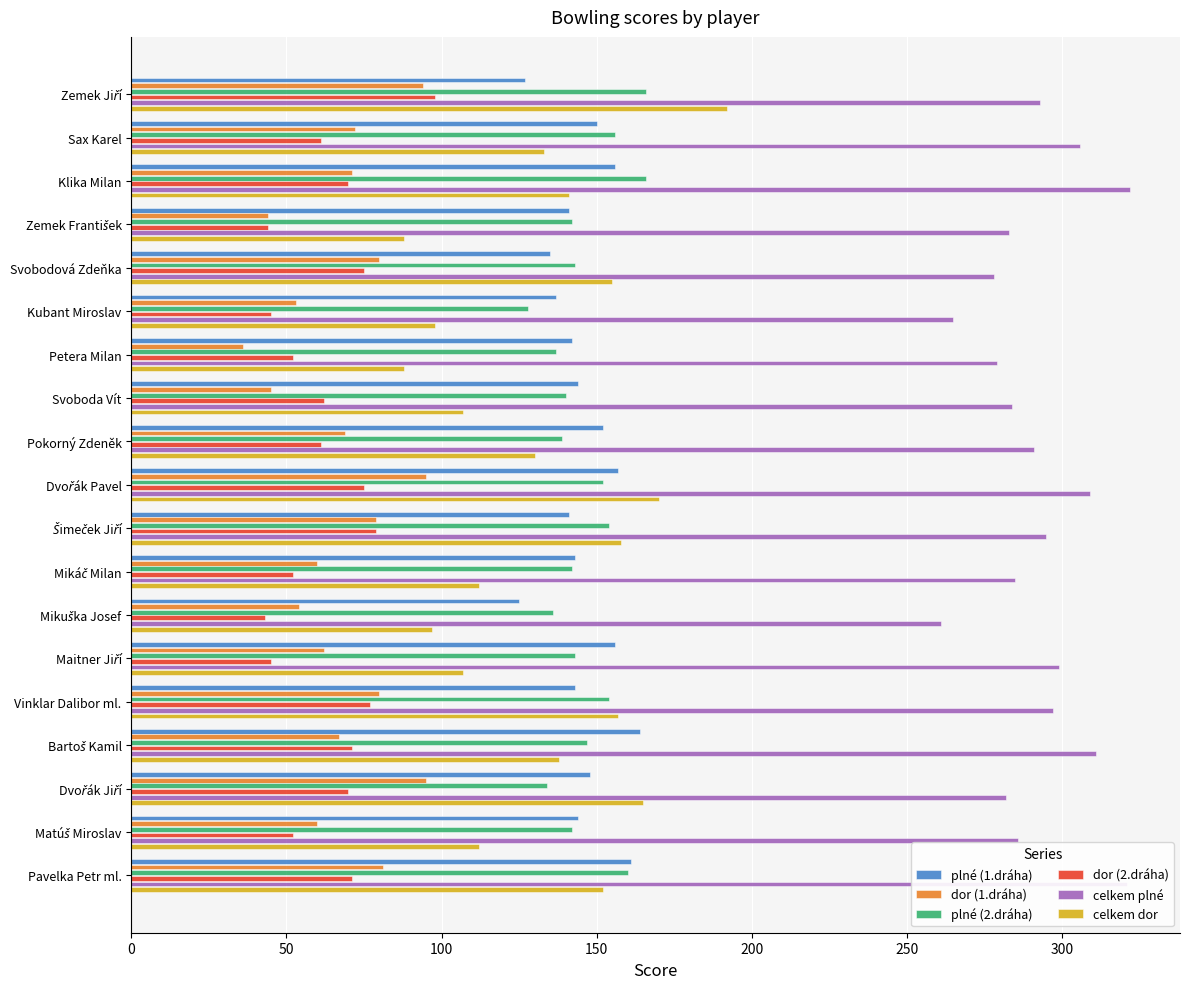

The plné (2.dráha) series shows 156 at Sax Karel. True or false?

True